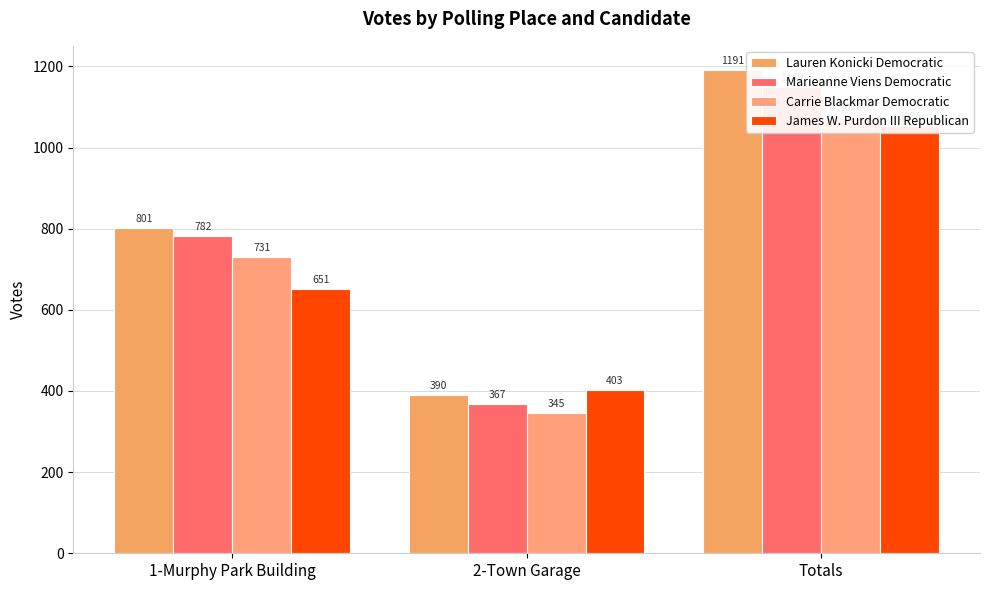

Is it true that Carrie Blackmar Democratic equals 1928 at Totals?

False